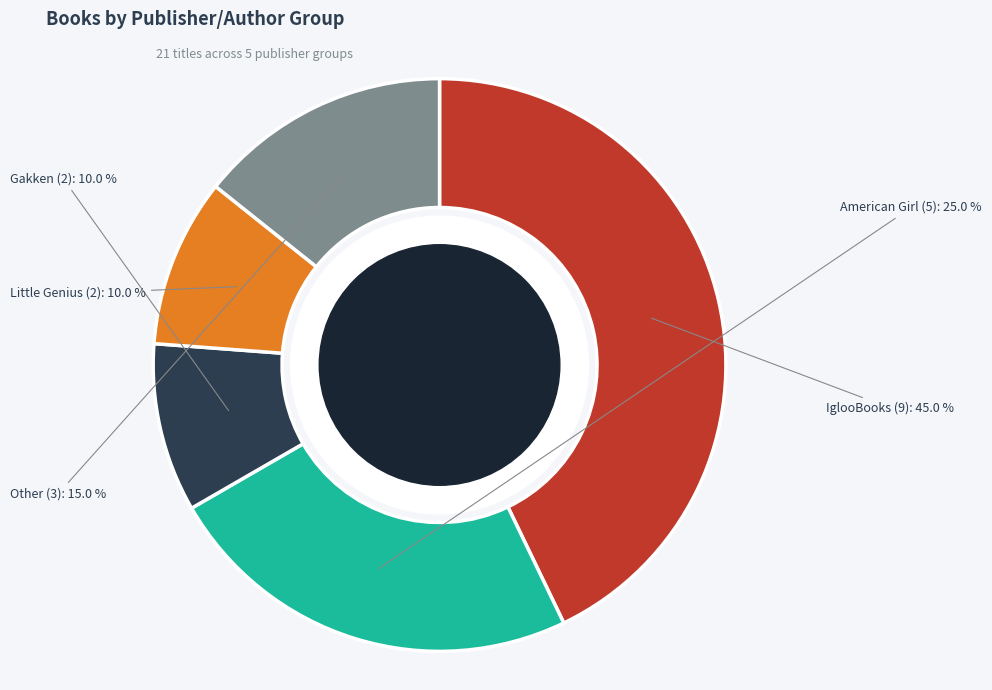

To the nearest percent, what is the average slice percentage?

20%